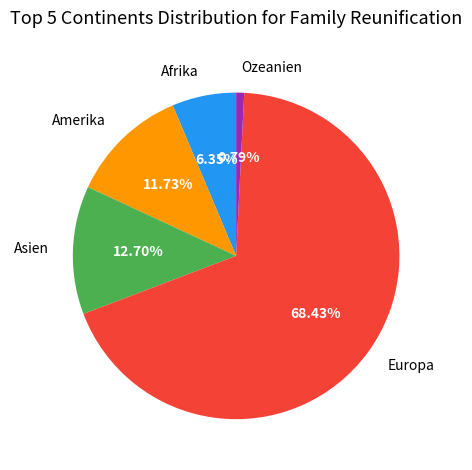

Which category accounts for the majority?

Europa